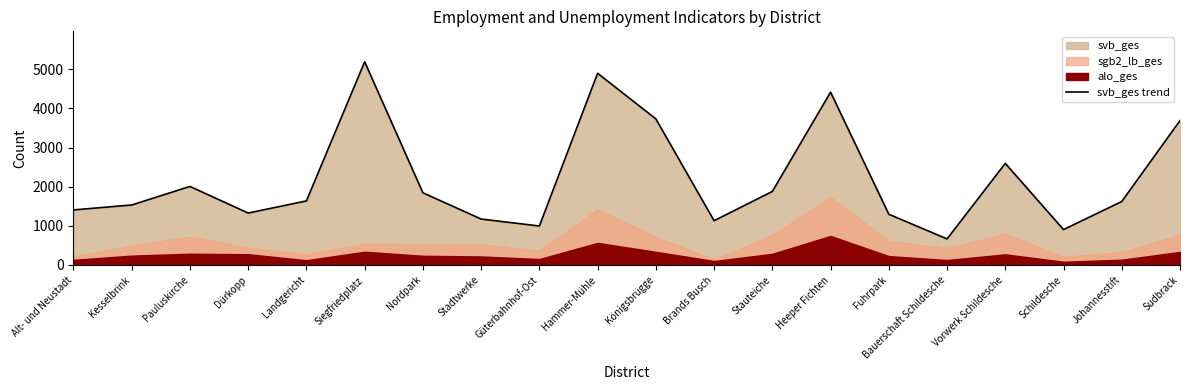

Is it true that the value at Hammer-Mühle is 4899?

True